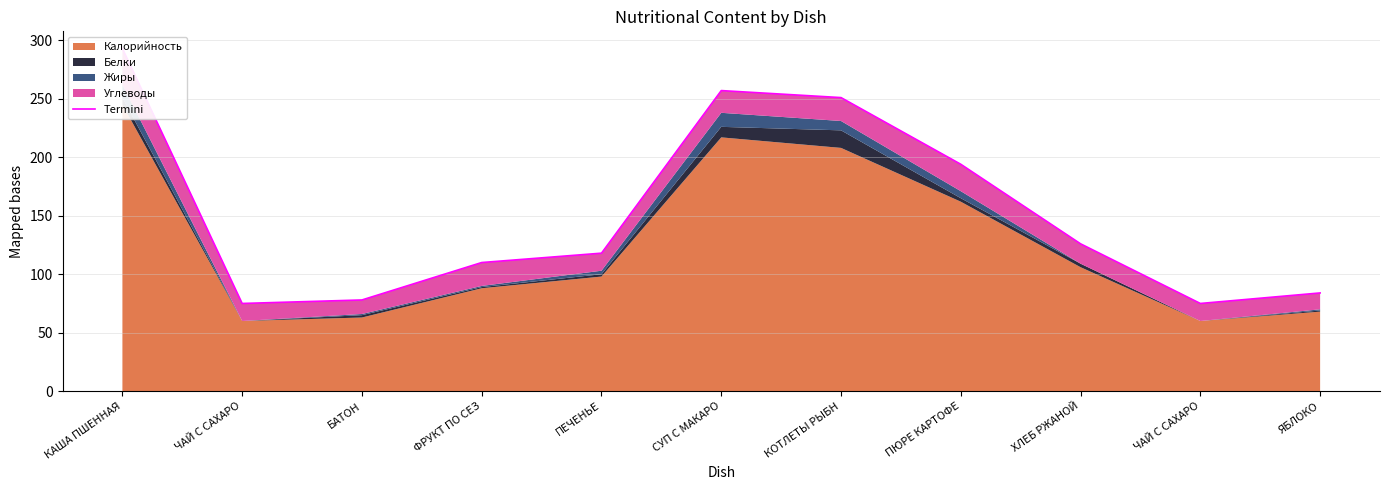

How many points are higher than both their immediate neighbors (excluding endpoints)?

1